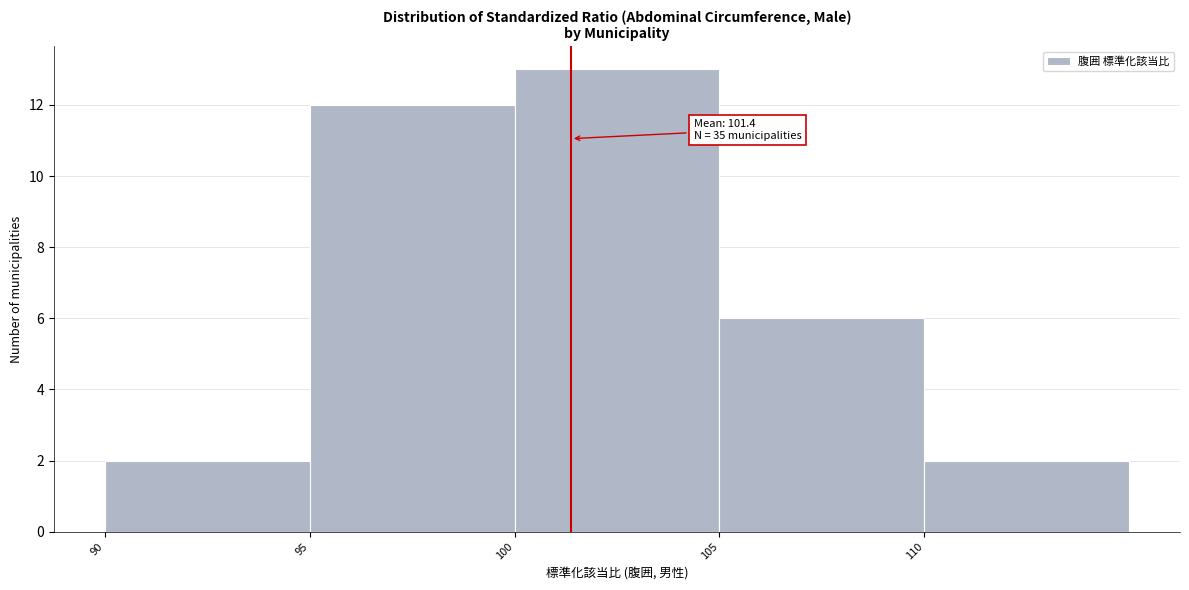

Over which range of the x-axis is the bar tallest?

100 to 105